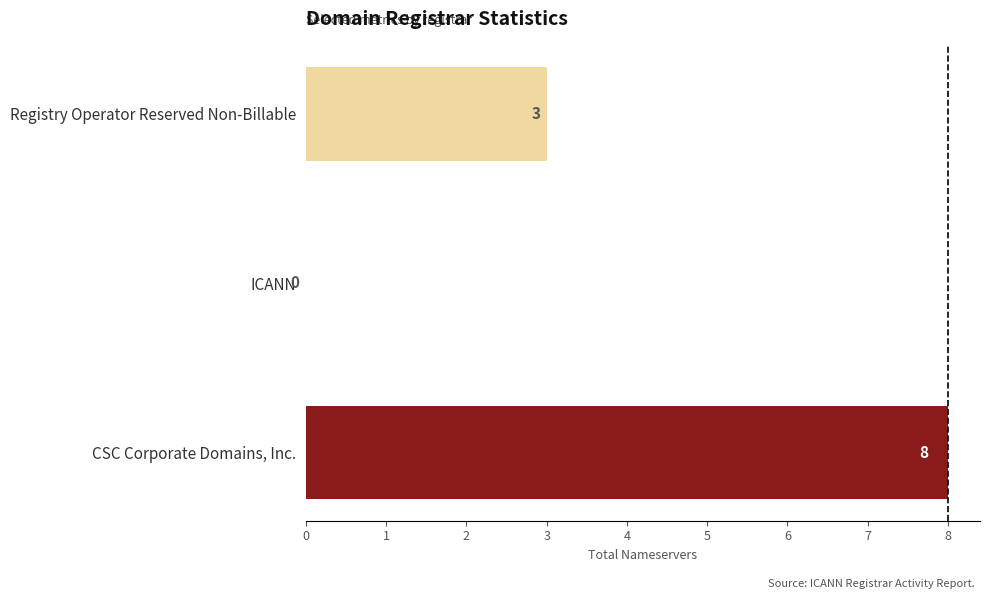

Where is the data nearest to the value 4?

Registry Operator Reserved Non-Billable